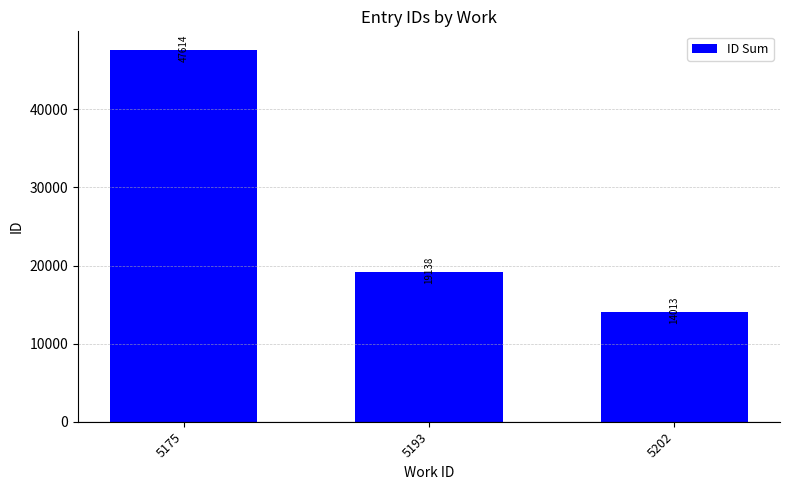

The value at 5202 is 23117. True or false?

False